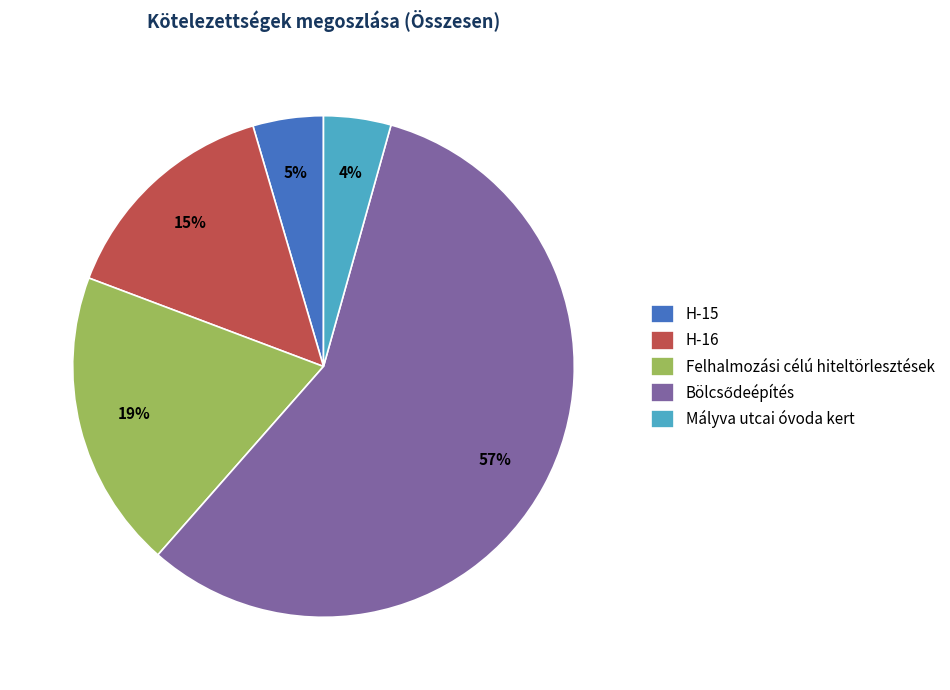

Does any single category account for the majority?

Yes